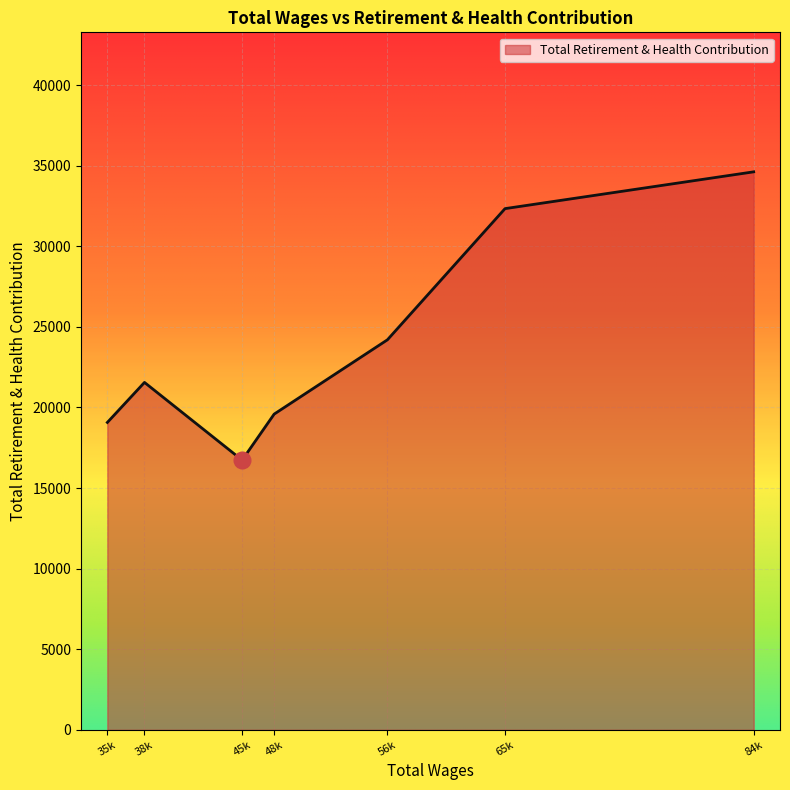

Does the chart display data point markers on the line(s)?

No